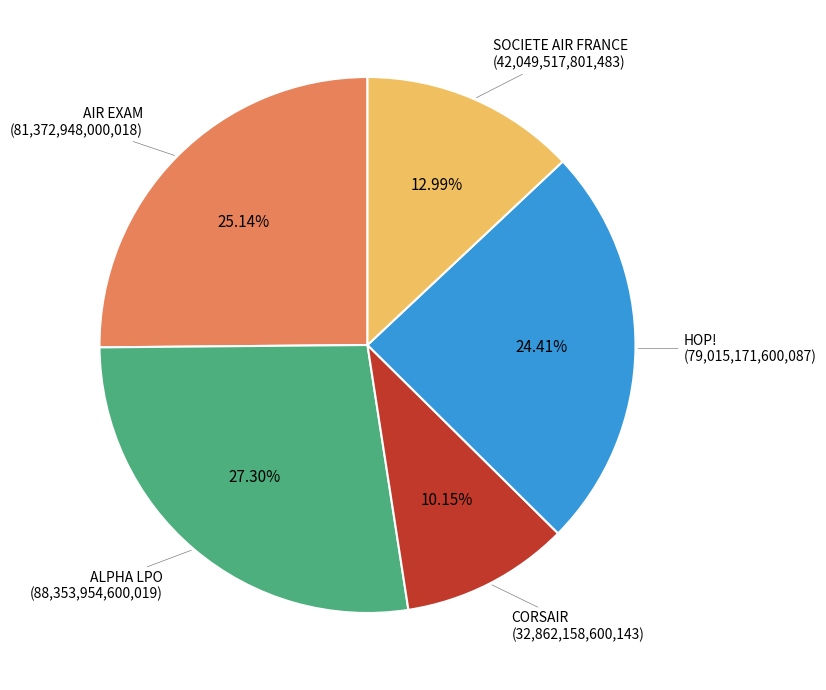

Which category has the biggest portion of the pie?

ALPHA LPO